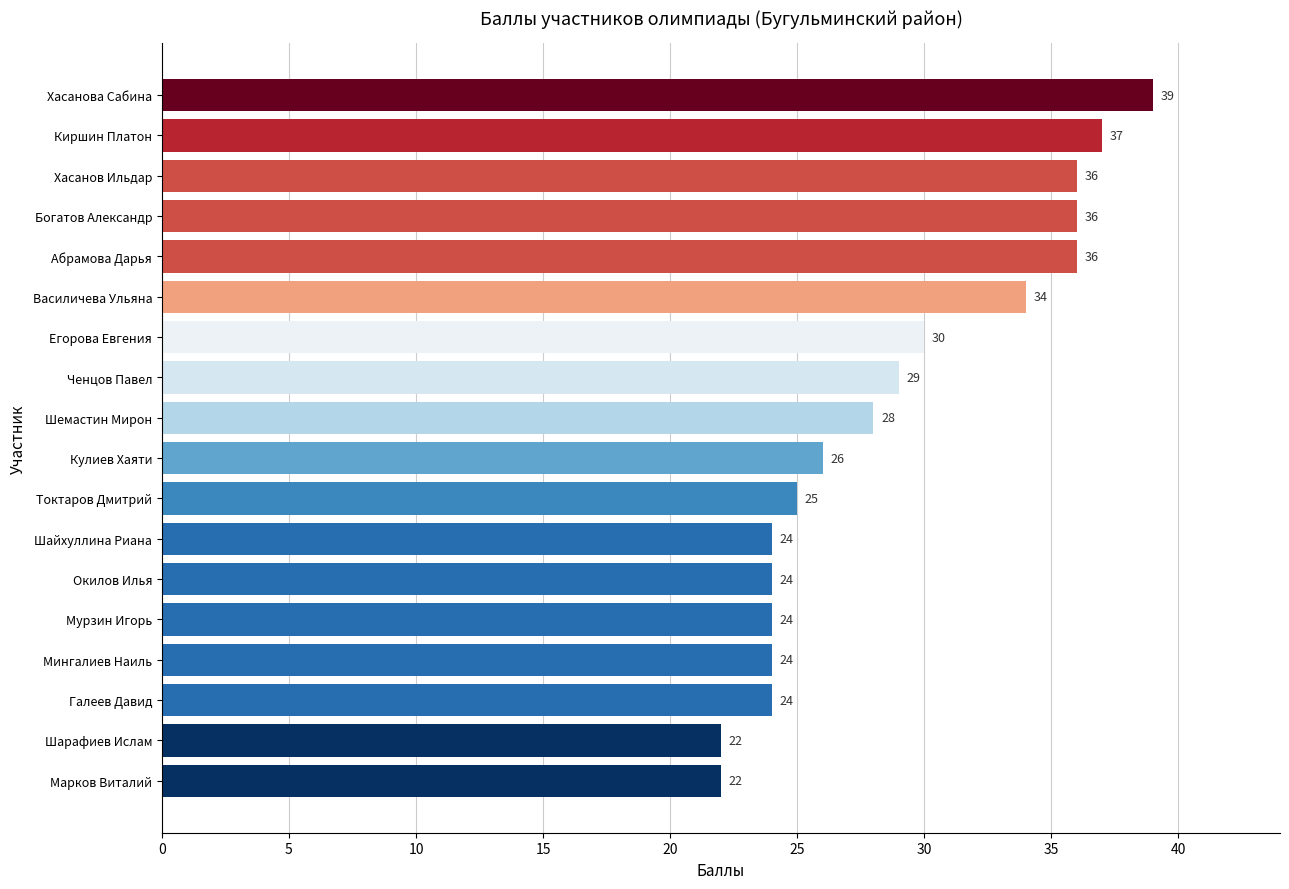

Reading top to bottom, extract all data points from this chart.

39	37	36	36	36	34	30	29	28	26	25	24	24	24	24	24	22	22